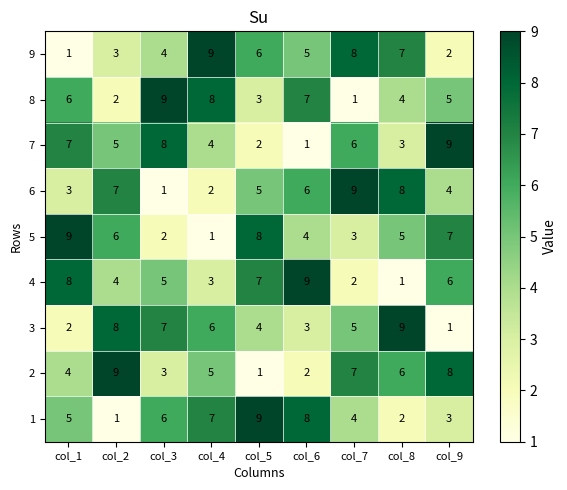

The 8 series shows 13 at col_4. True or false?

False